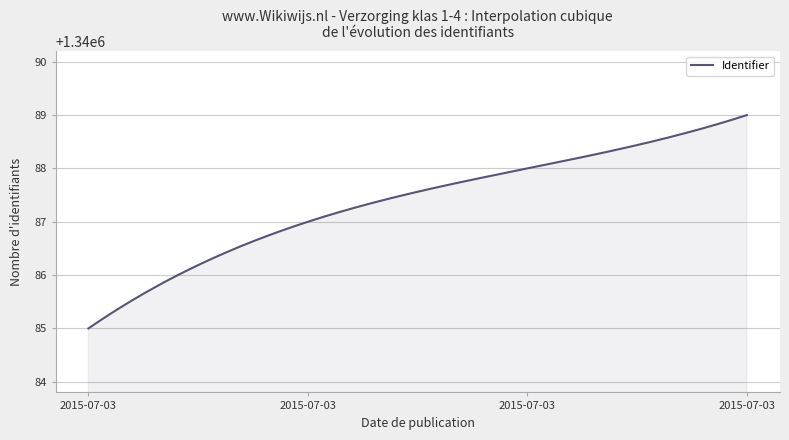

What is the minimum value shown in the chart?

1340085.0